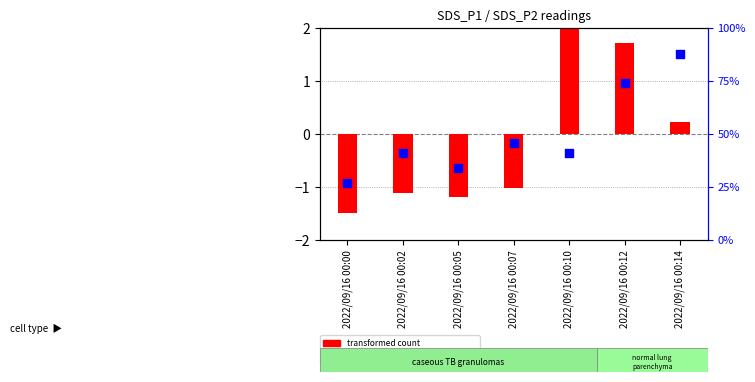

Which series has the widest spread of Y values?

percentile rank within the sample